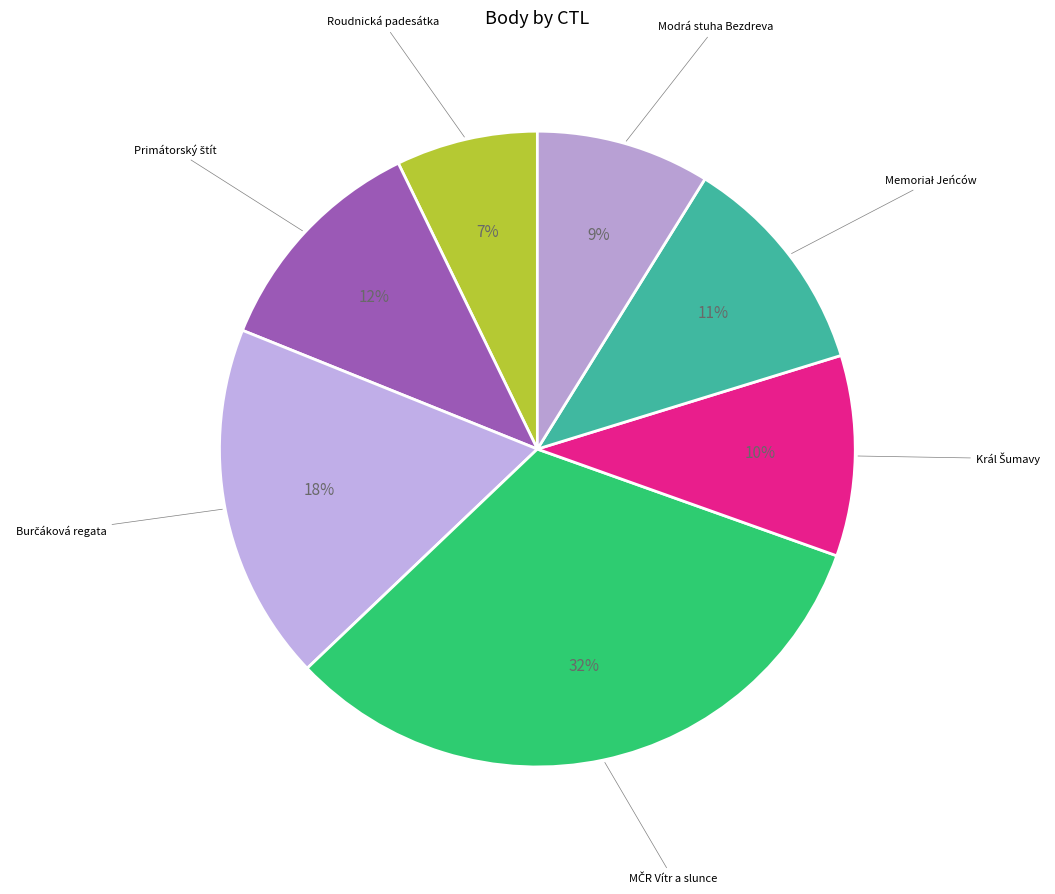

How many slices are in this pie chart?

7